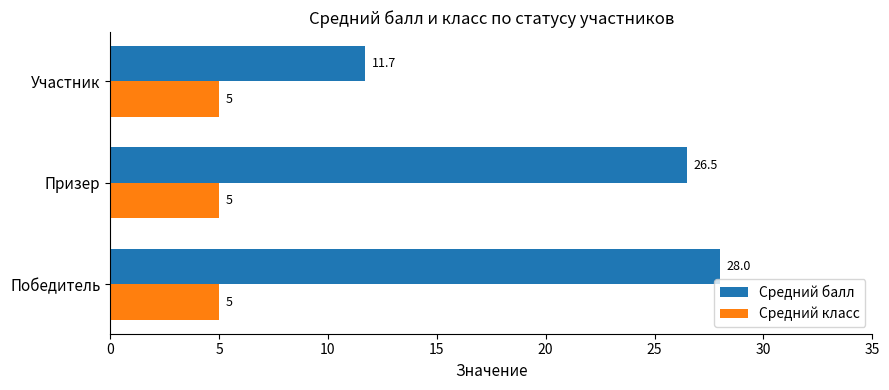

What is the minimum value shown in the chart?

5.0